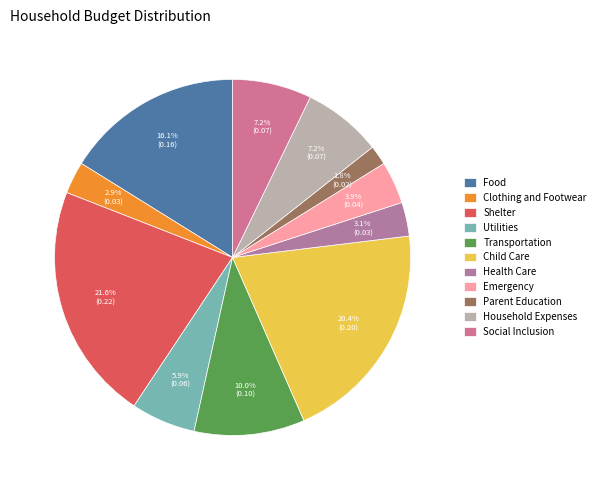

Which category has the biggest portion of the pie?

Shelter